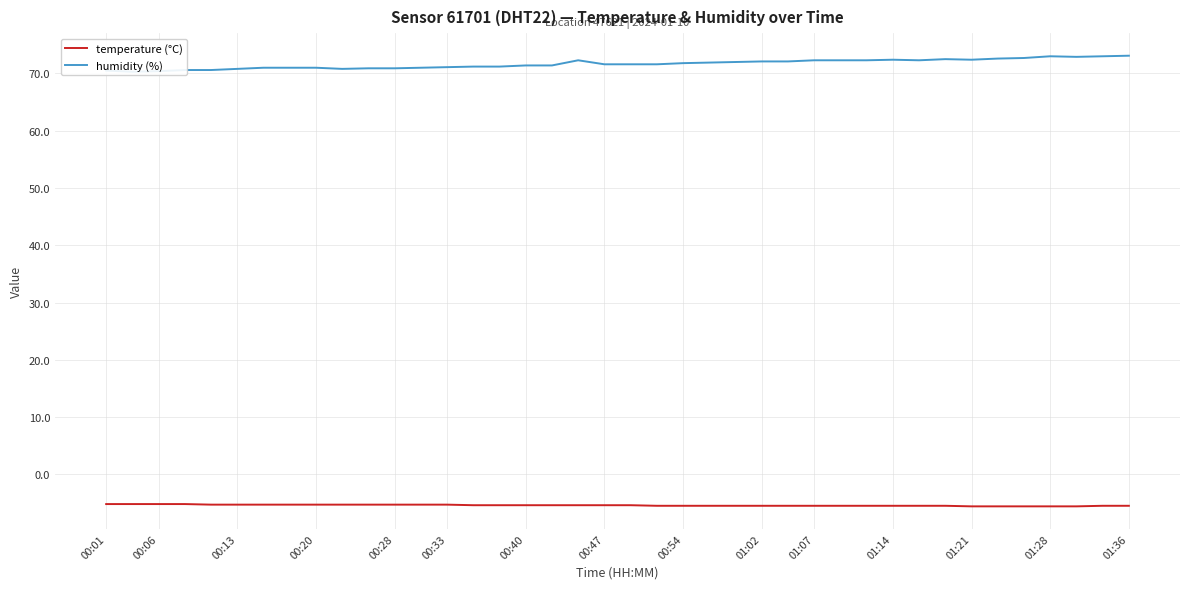

Which series has the largest range (max minus min)?

humidity (%)